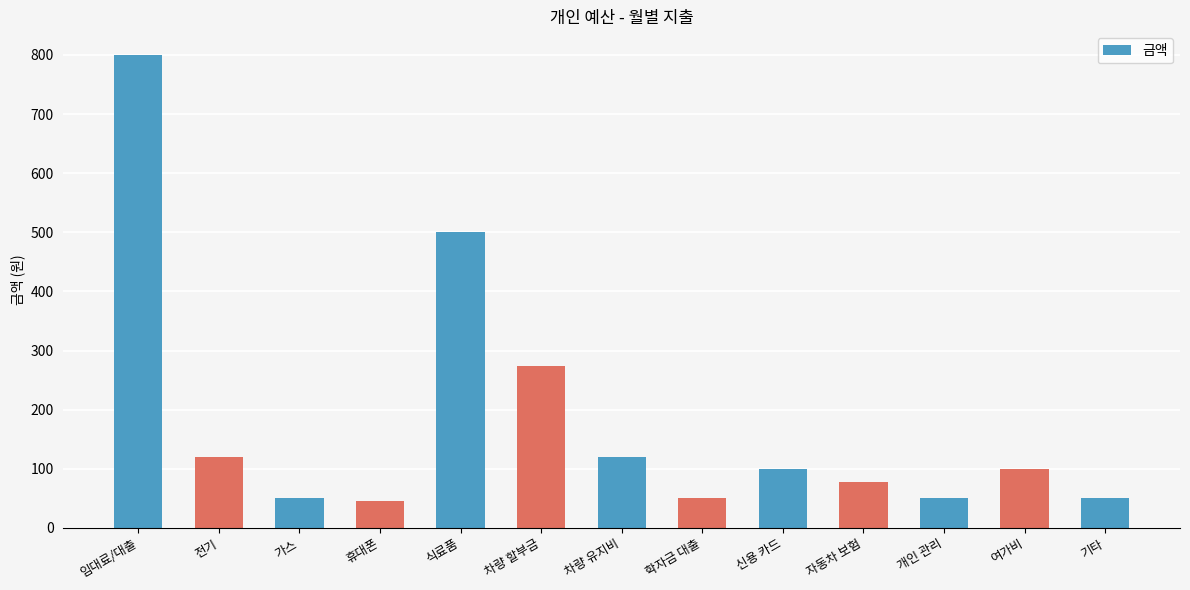

What is the ratio of the value at 여가비 to the value at 자동차 보험?

1.3